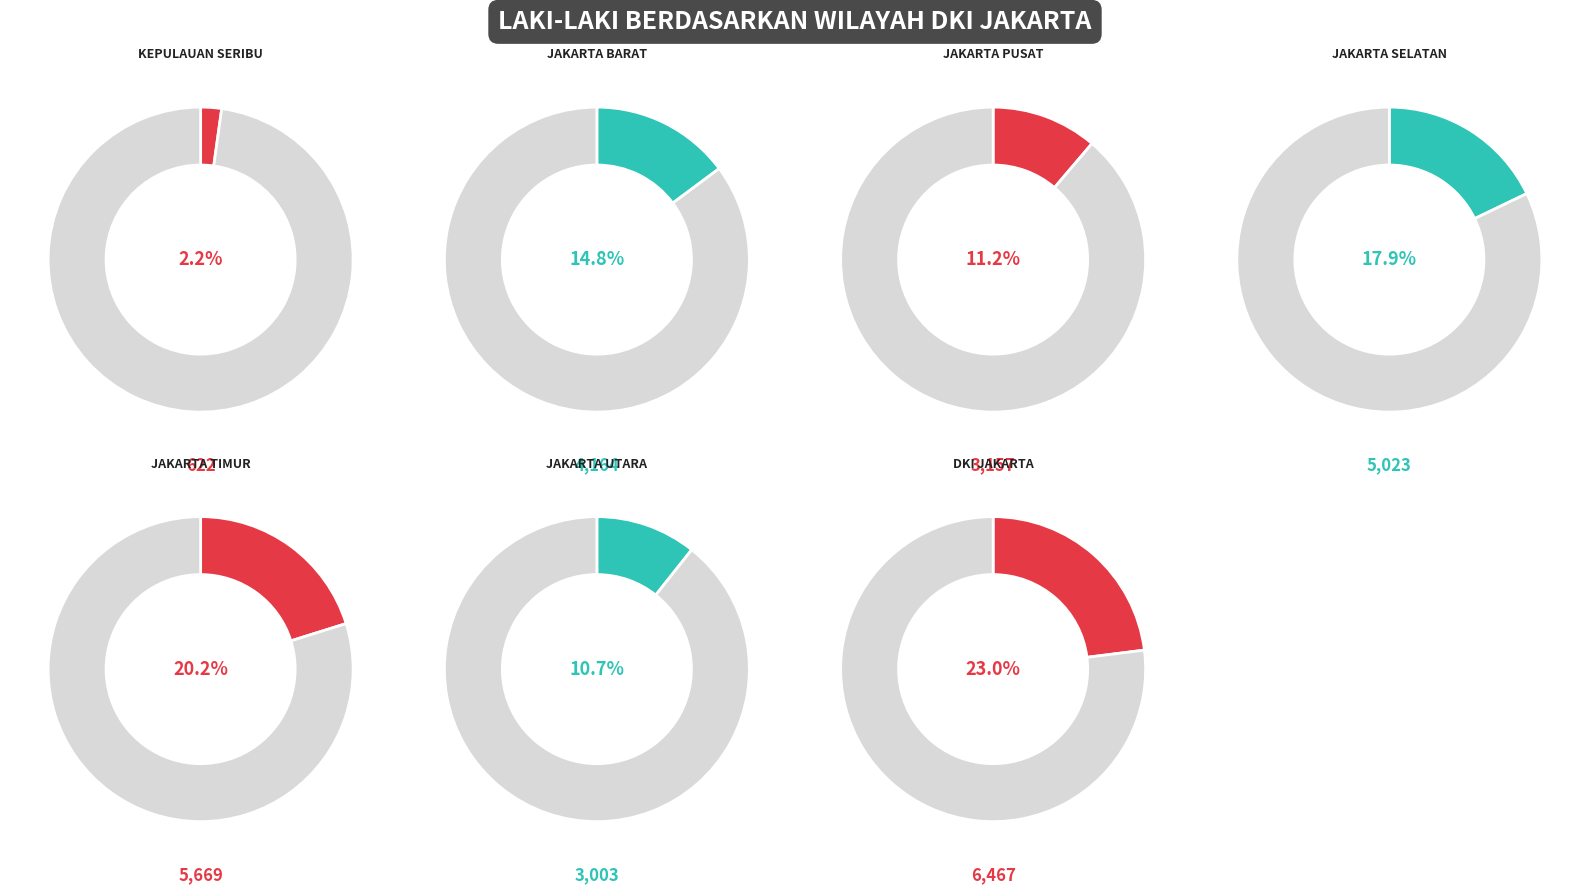

What is the ratio of the value at JAKARTA TIMUR to the value at PROVINSI DKI JAKARTA?

0.9